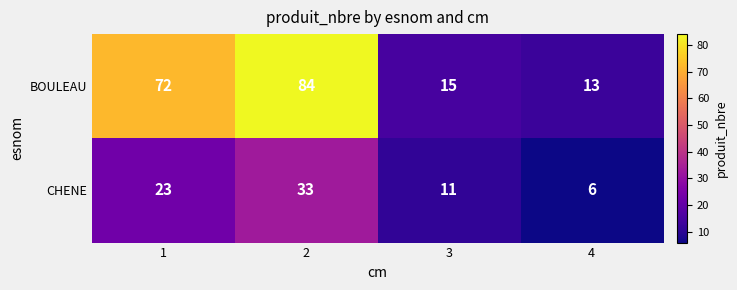

What is the difference between the maximum and minimum values in the BOULEAU series?

71